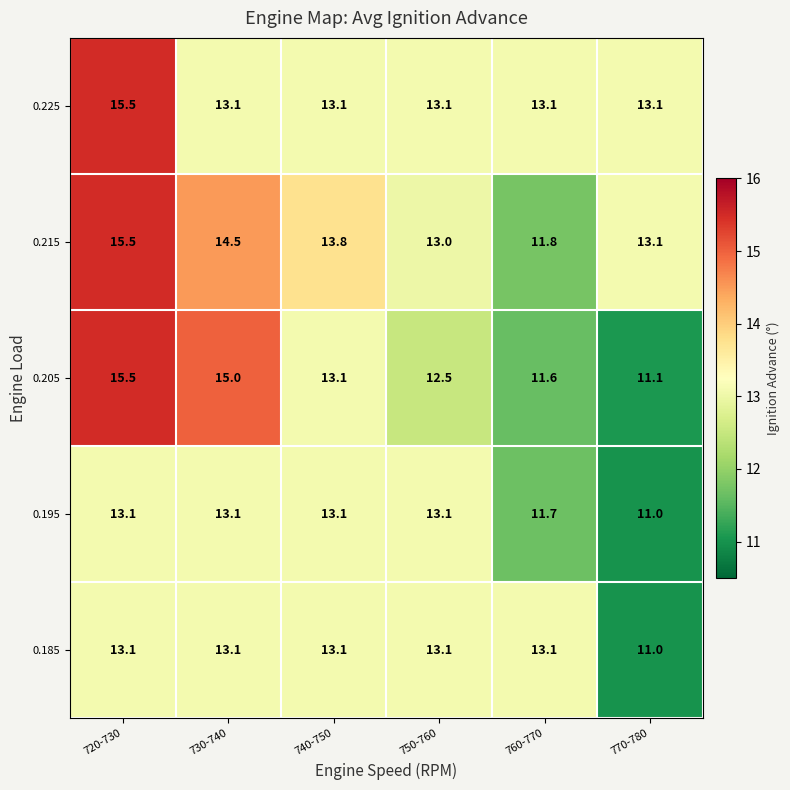

Which series changed the most between 720-730 and 750-760?

0.205